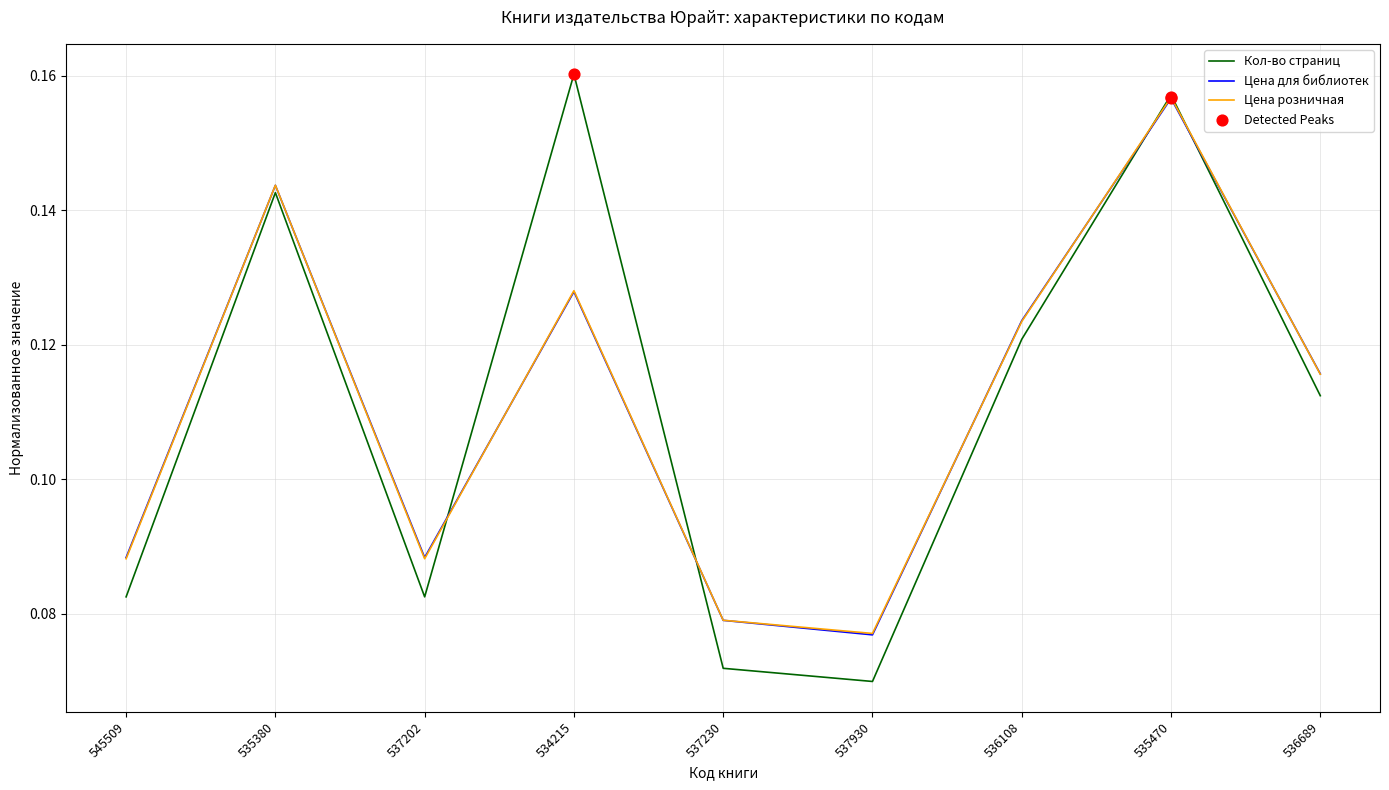

Which series has the largest range (max minus min)?

Кол-во страниц